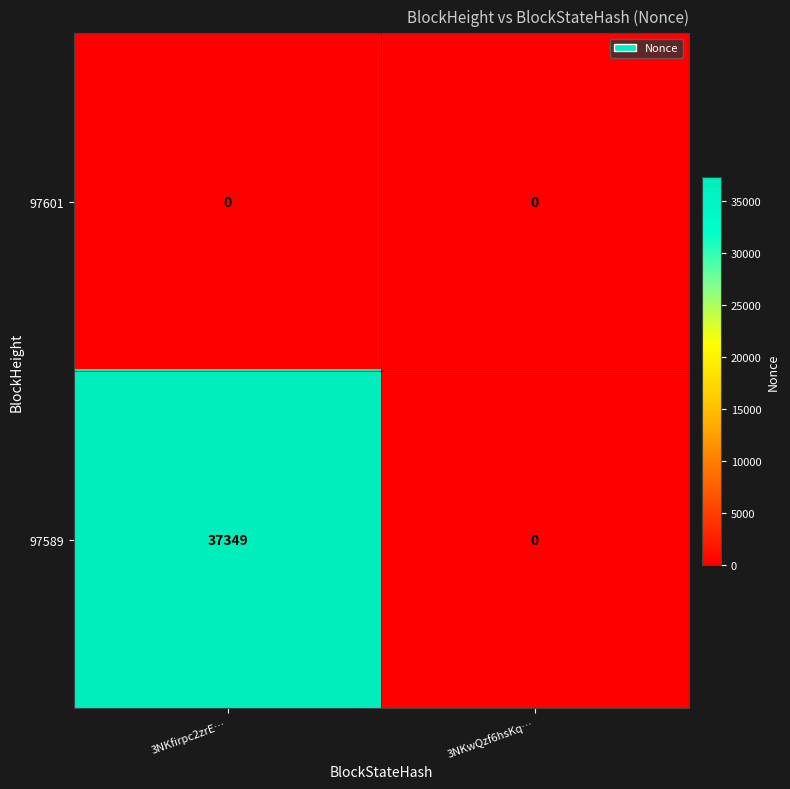

What is the highest value of the 97589 series?

37349